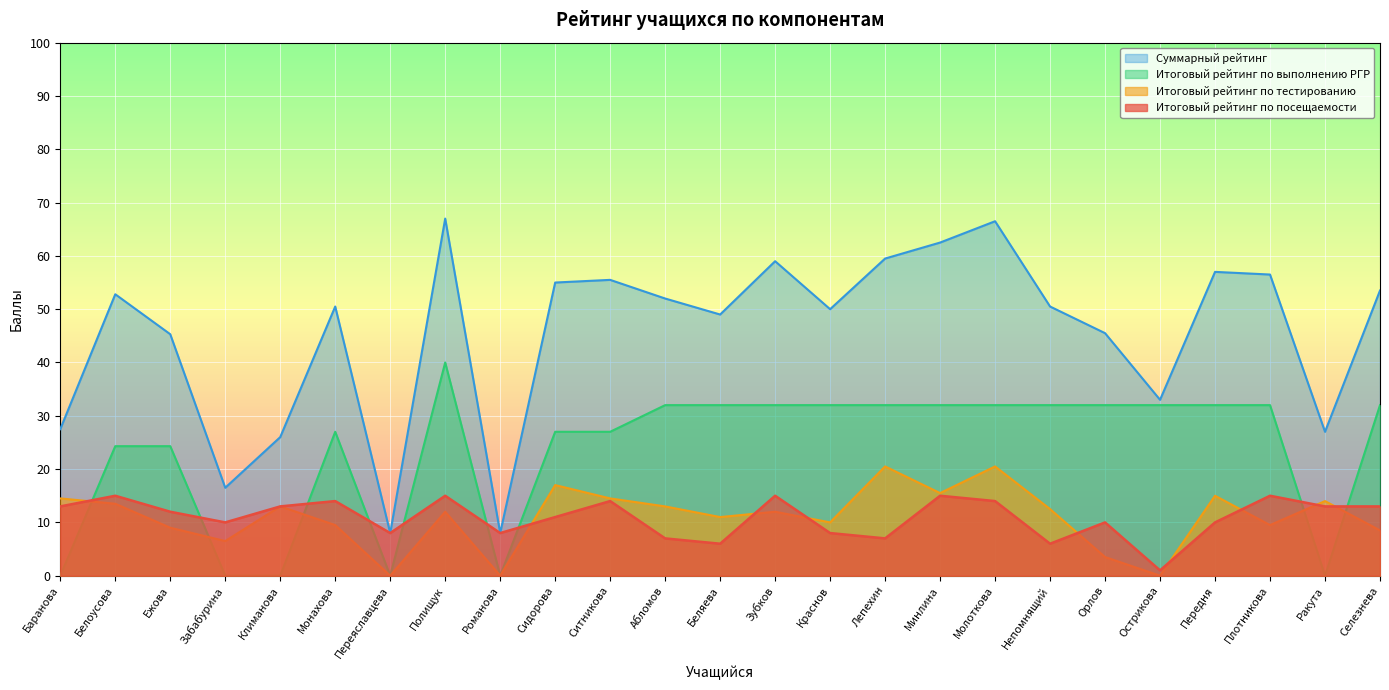

True or false: Итоговый рейтинг по тестированию has a value of 11.2 at Забабурина.

False